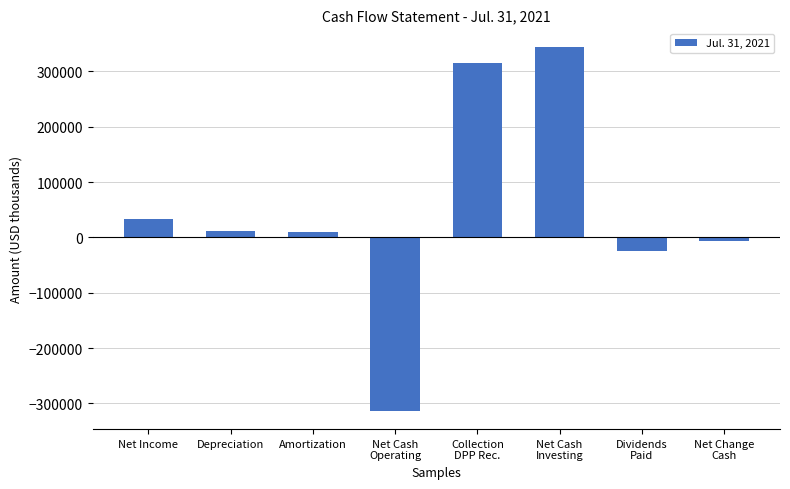

What is the sum of the values at Collection
DPP Rec. and Amortization?

324758